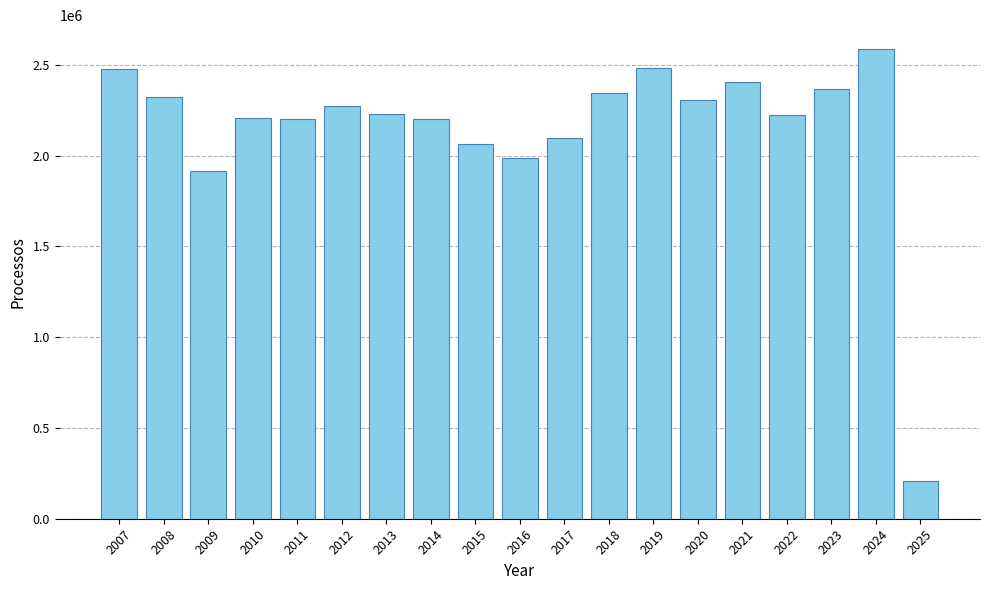

The value at 2024 is 2589602. True or false?

True